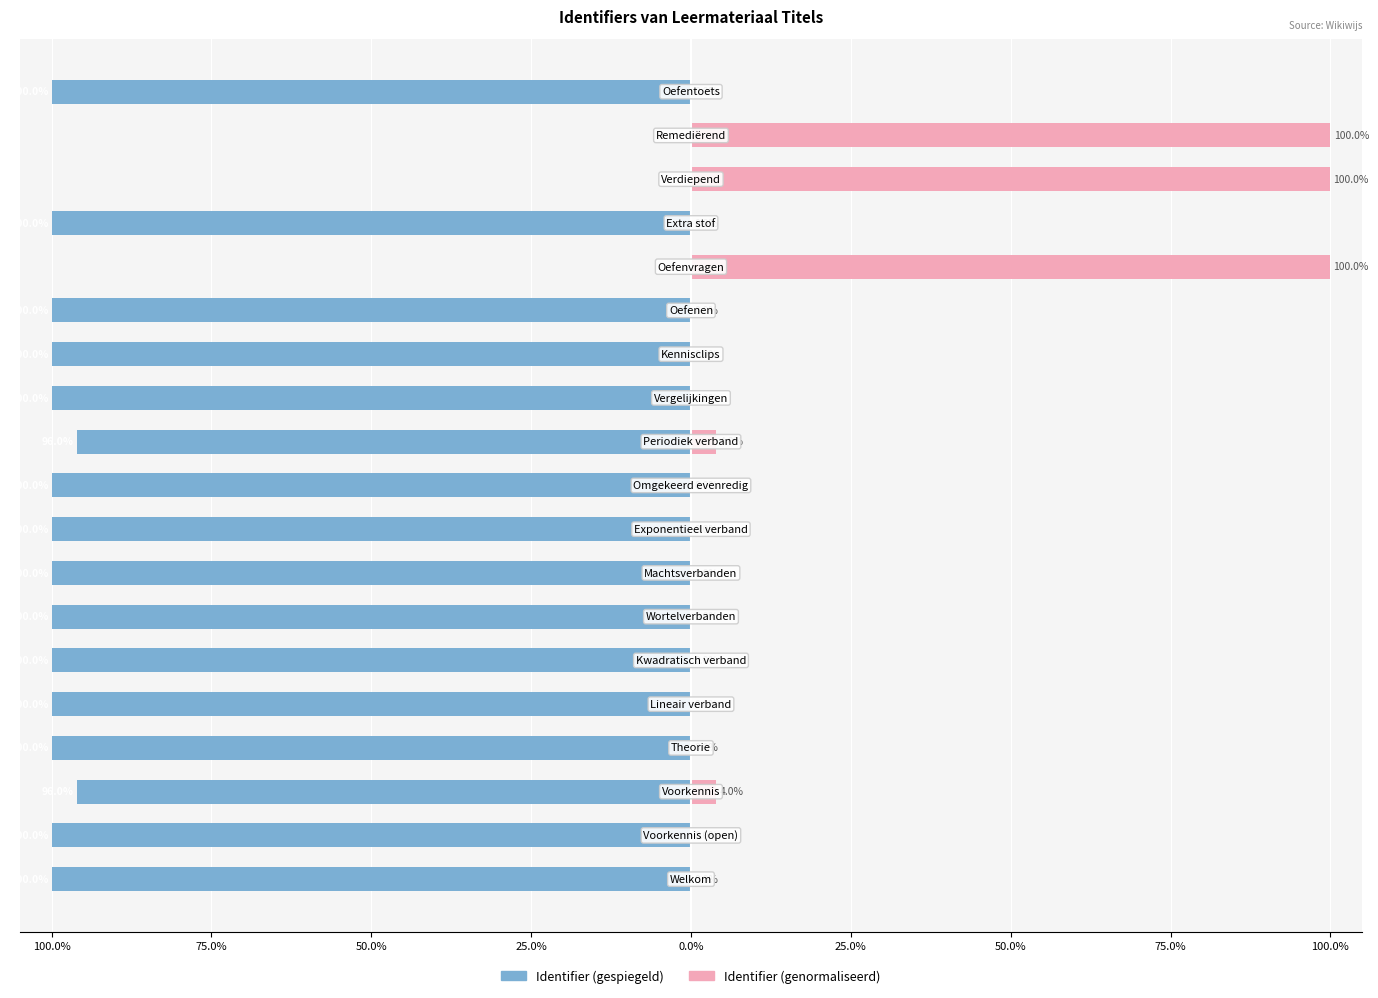

At how many categories does at least one series exceed 53?

3